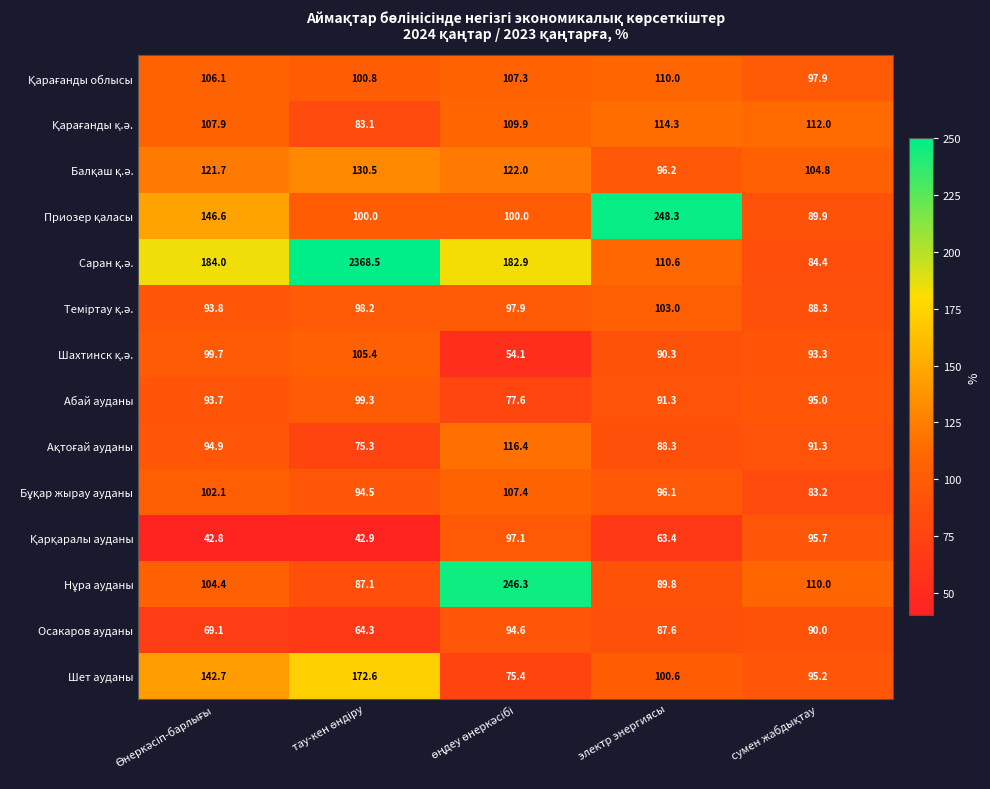

What is the difference between the maximum and second lowest values in the Абай ауданы series?

8.0